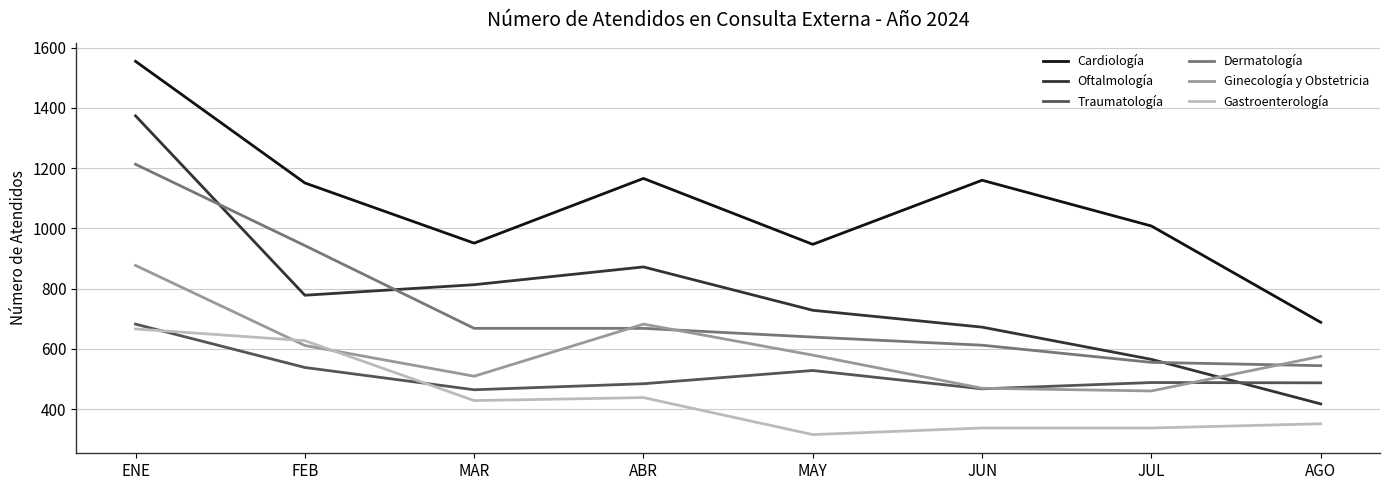

True or false: Ginecología y Obstetricia and Cardiología intersect in this chart.

False